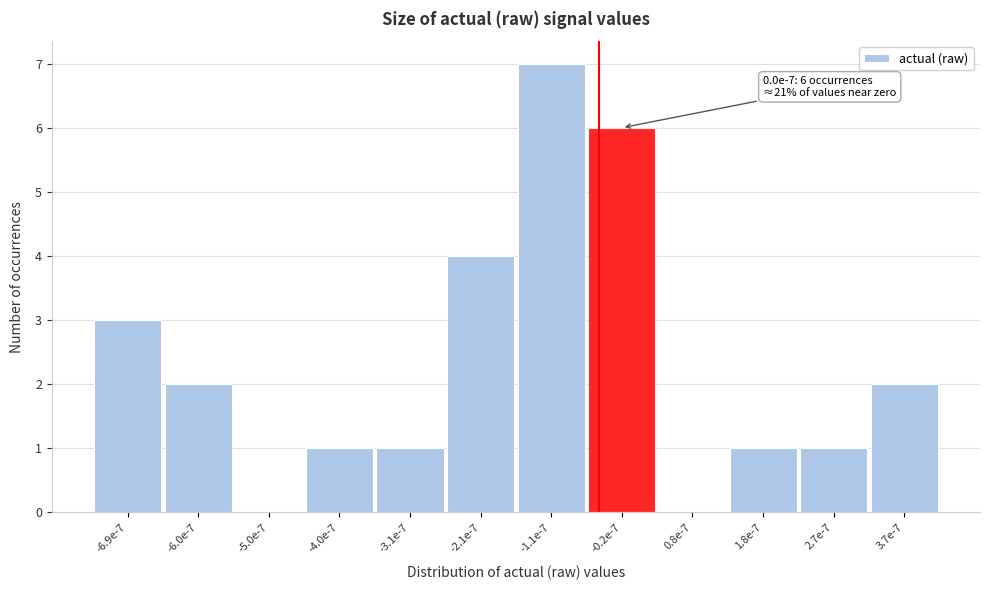

Reading left to right, extract all data points from this chart.

-6.9e-7=3	-6.0e-7=2	-5.0e-7=0	-4.0e-7=1	-3.1e-7=1	-2.1e-7=4	-1.1e-7=7	-0.2e-7=6	0.8e-7=0	1.8e-7=1	2.7e-7=1	3.7e-7=2